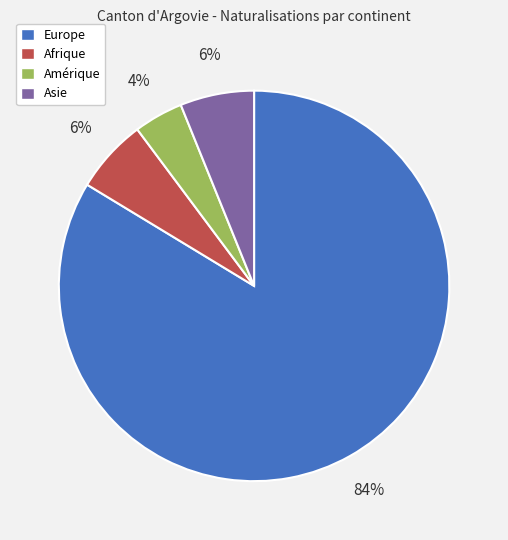

To the nearest percent, what is the average slice percentage?

25%